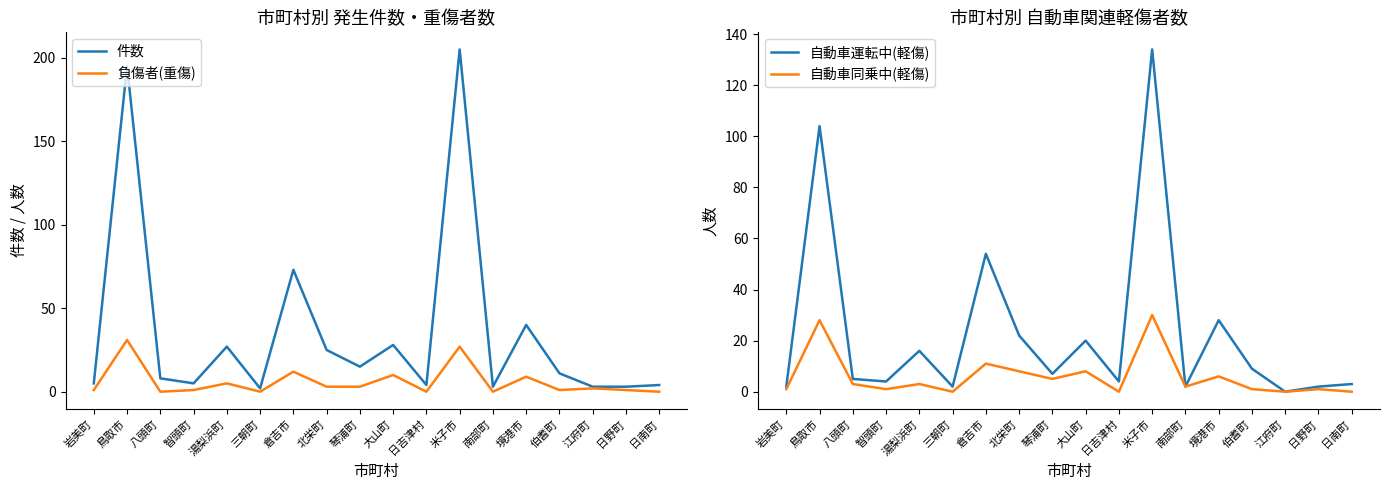

How many lines are shown in the chart?

4